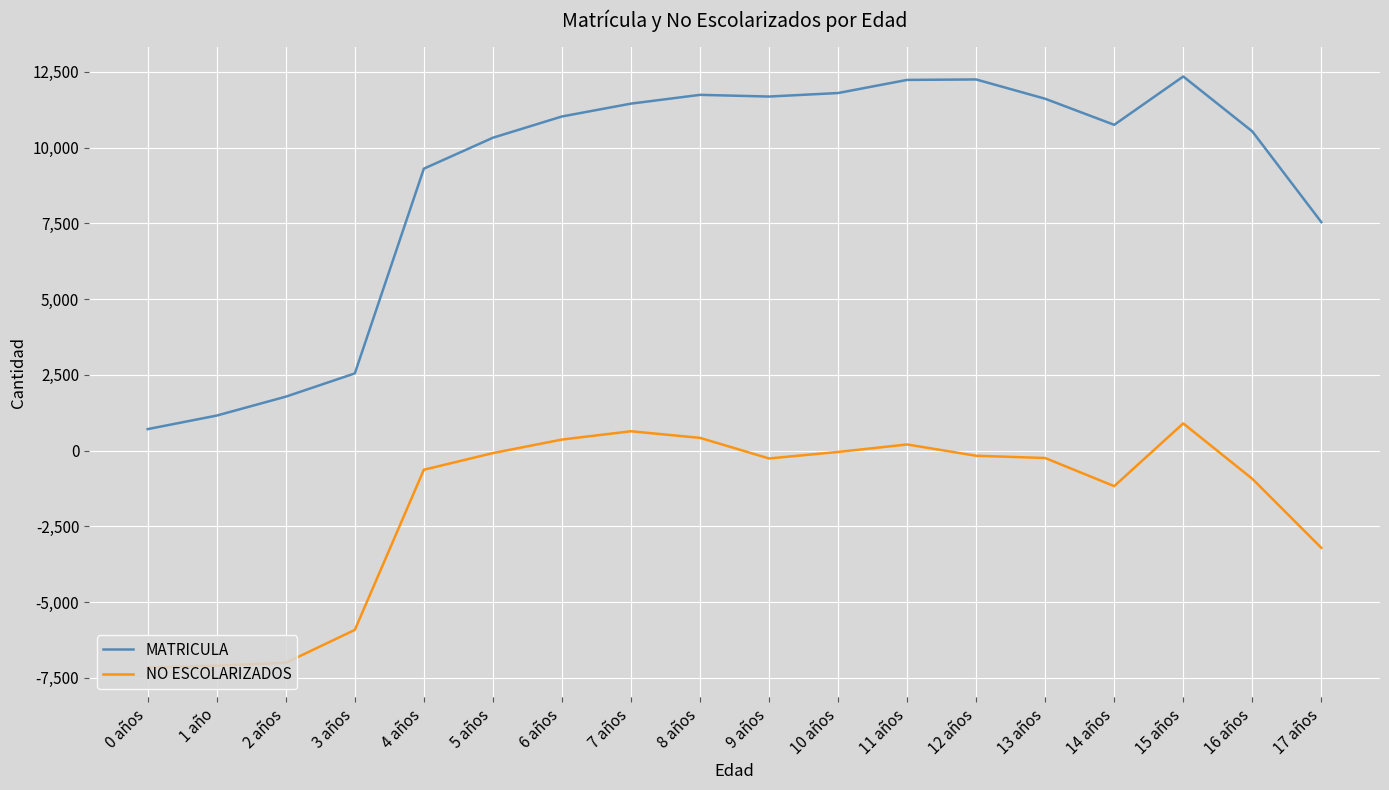

What are all the series names shown in the legend?

MATRICULA, NO ESCOLARIZADOS